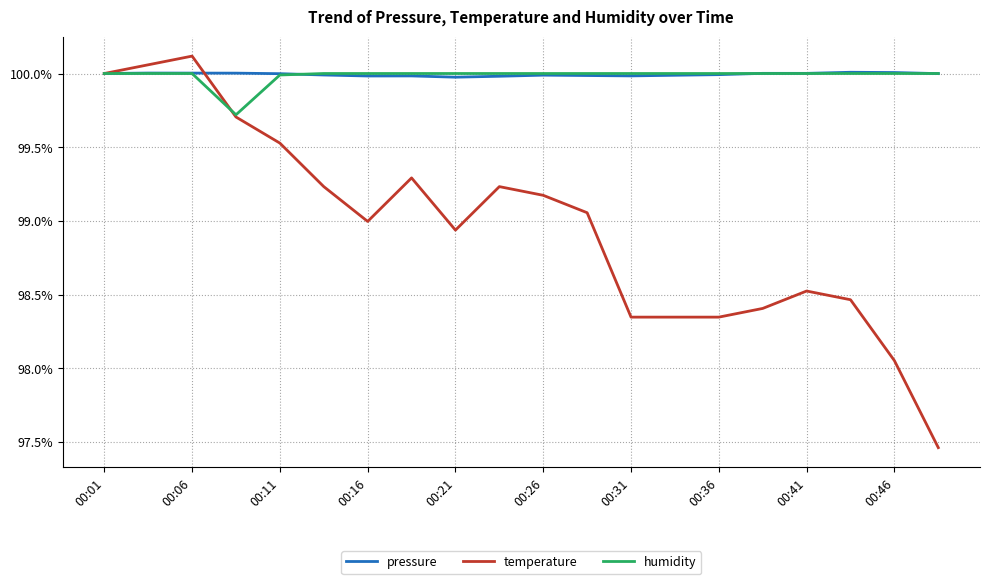

What is the highest value of the humidity series?

100.0